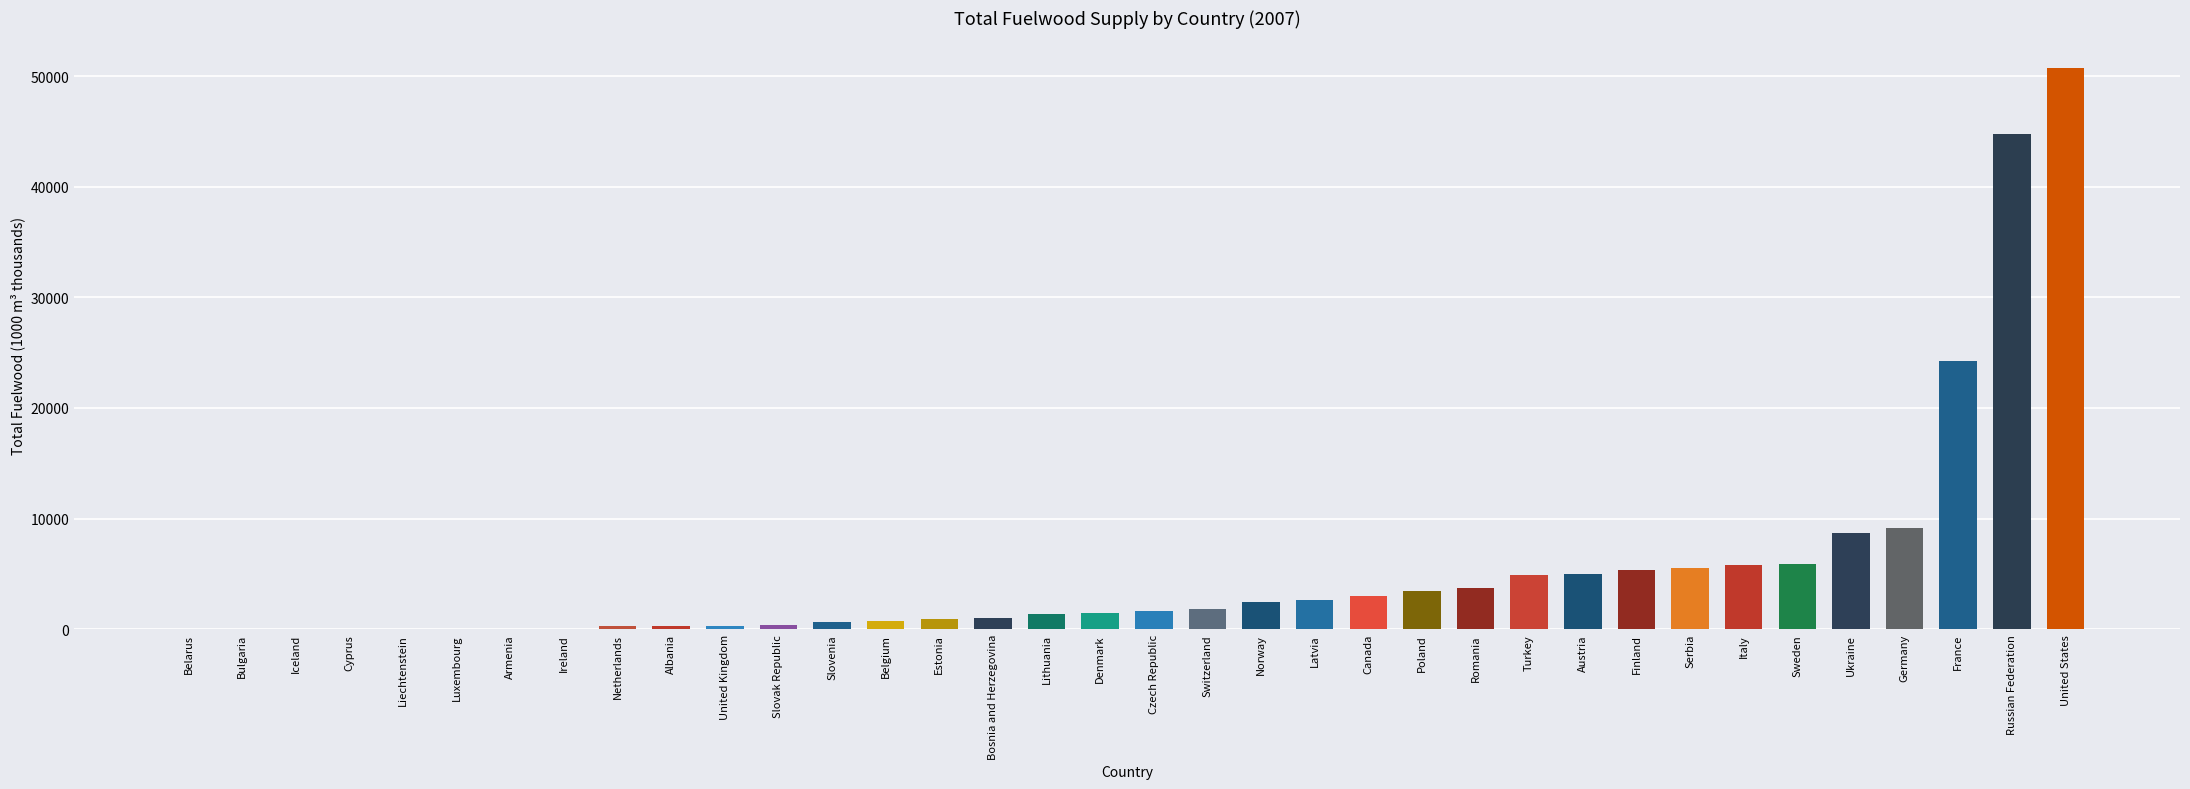

True or false: the data shows 0.0 at Iceland.

True